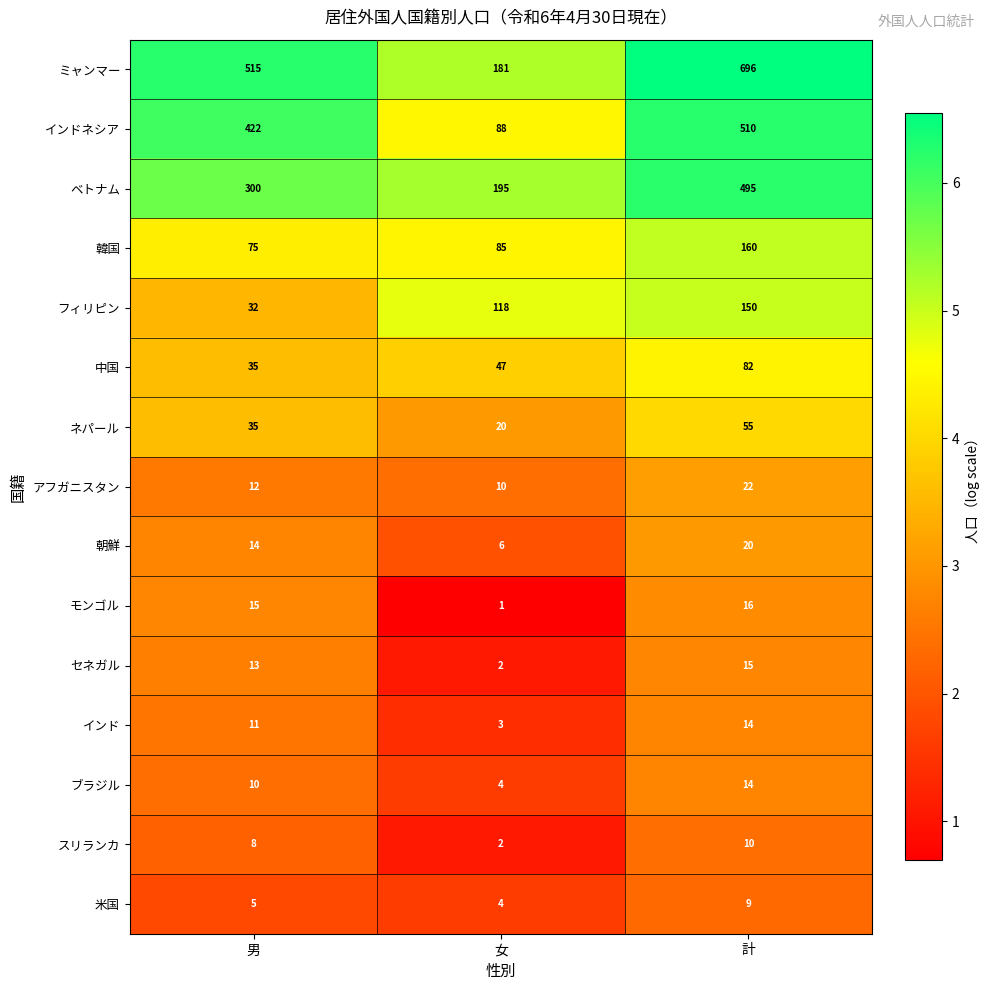

What is the sum of all ベトナム values?

990